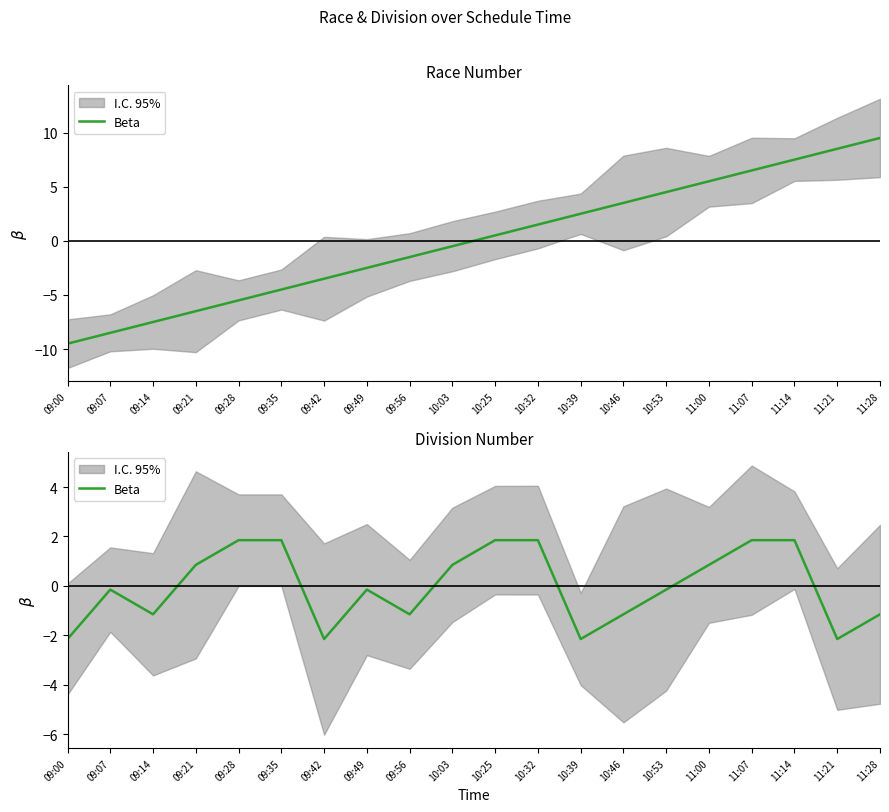

At which category does the data reach its first local valley?

09:14